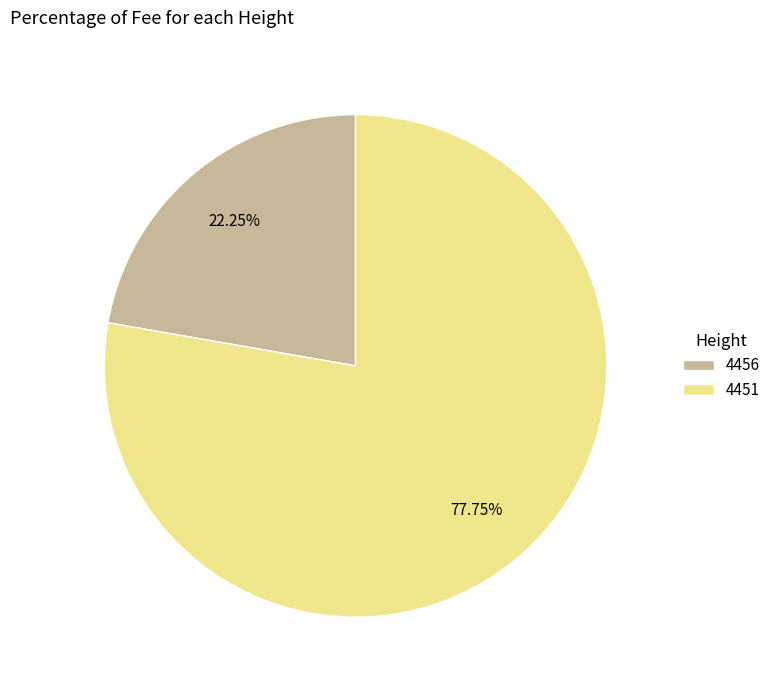

Which category has the smallest portion of the pie?

4456